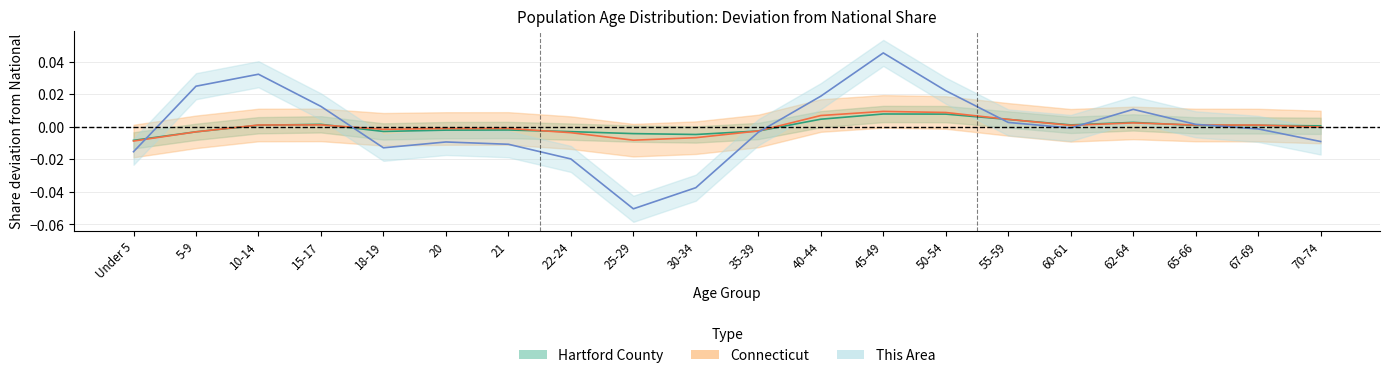

True or false: This Area has more than 2 interior local peaks.

True